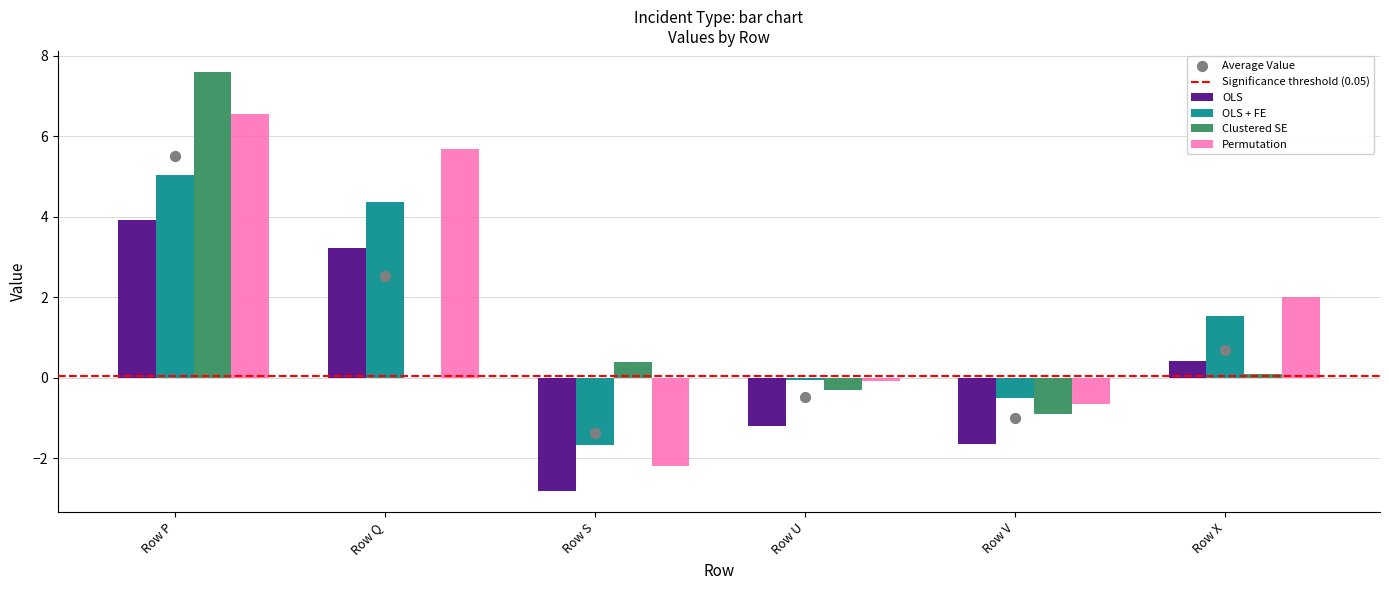

Which series reaches the maximum Y coordinate?

Clustered SE